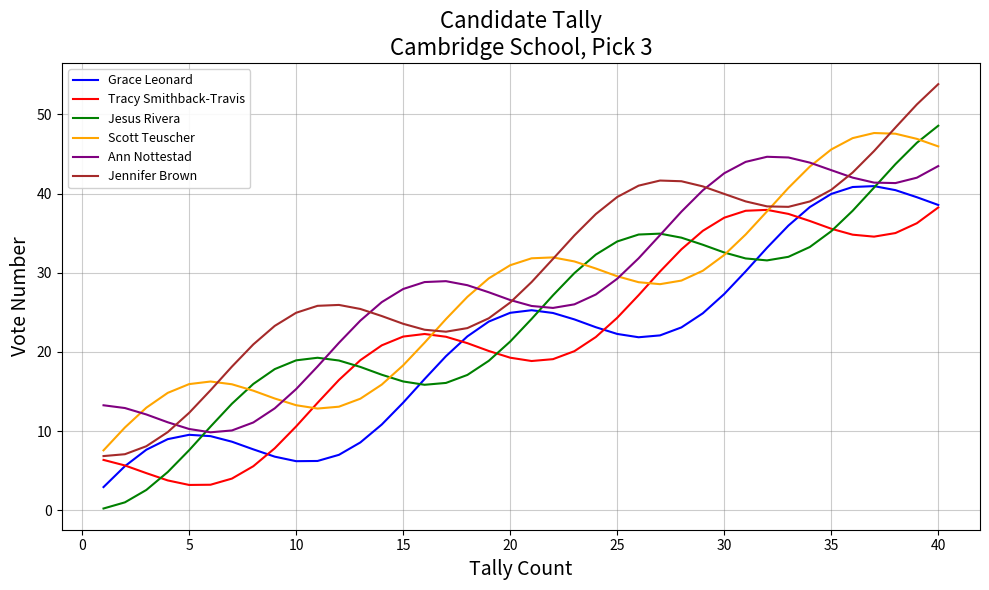

How many times do Jesus Rivera and Ann Nottestad cross each other?

5